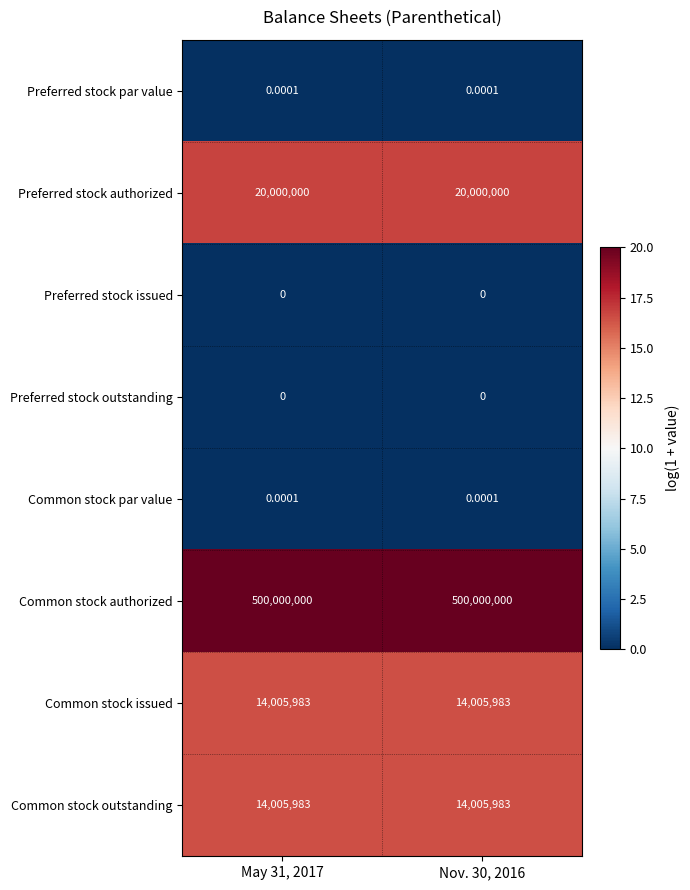

Is the value of Common stock outstanding at May 31, 2017 greater than the value of Preferred stock issued at Nov. 30, 2016?

Yes